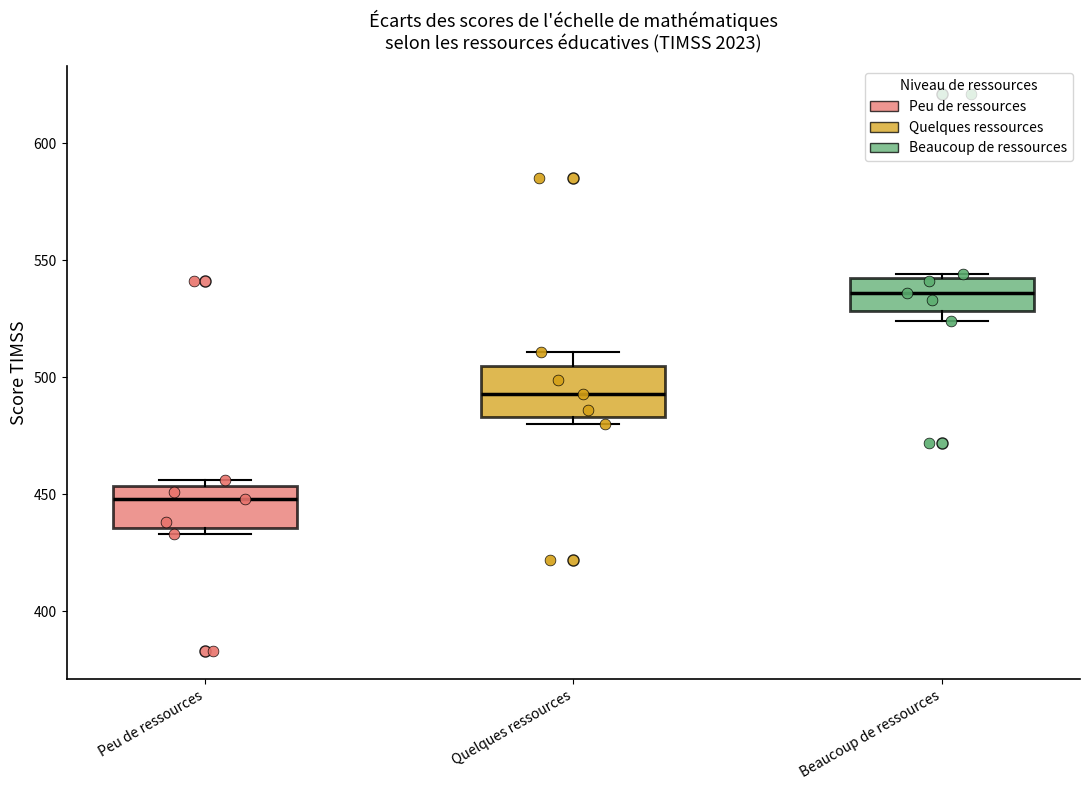

Where is the upper edge of the box for Beaucoup de ressources on the y-axis? The values are not printed on the chart, so give them approximately, as read against the axis.

545